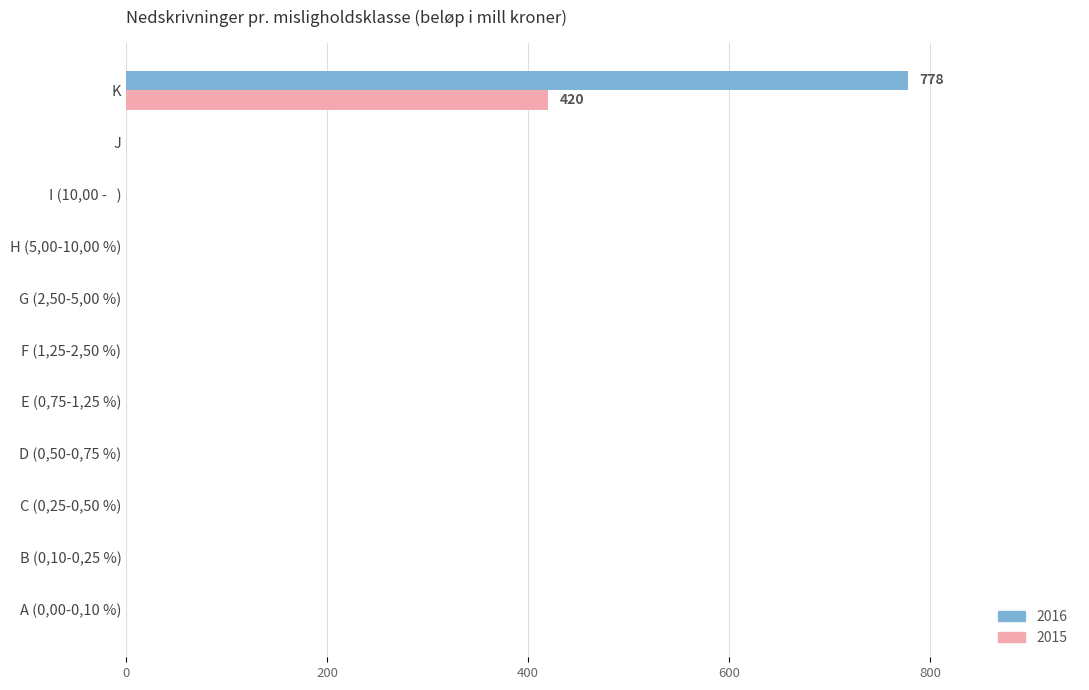

The 2015 series shows 420 at K. True or false?

True